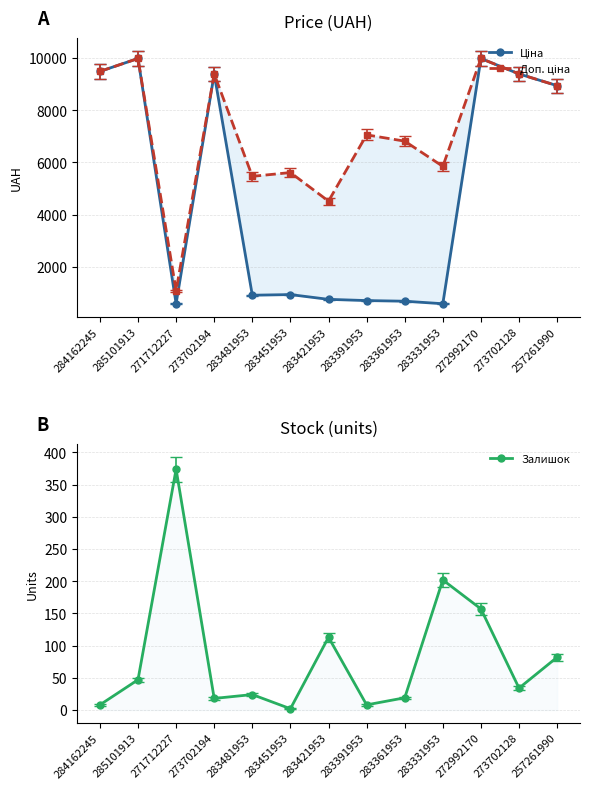

At which category does the chart reach its peak across all series?

285101913